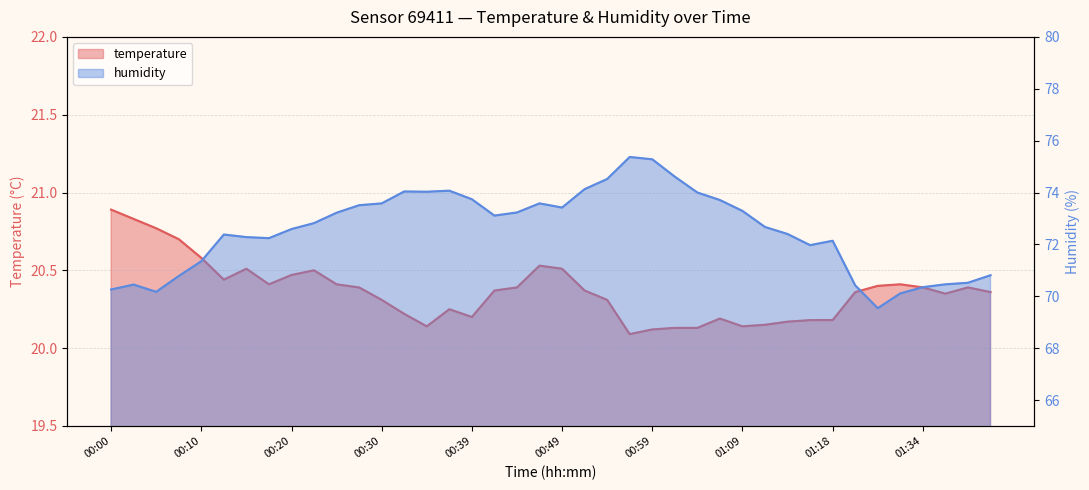

List the series in order of their overall mean, highest first.

humidity, temperature